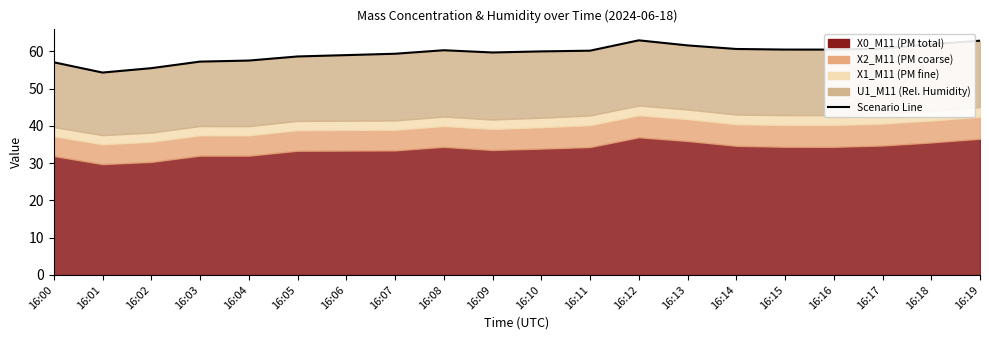

How many lines are shown in the chart?

1